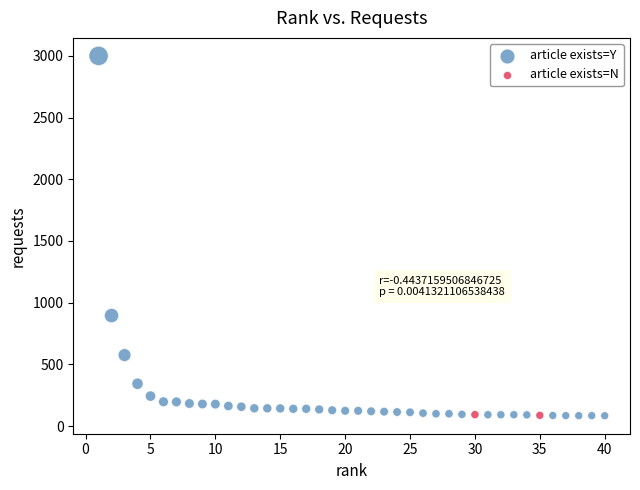

What are all the series names shown in the legend?

article exists=Y, article exists=N